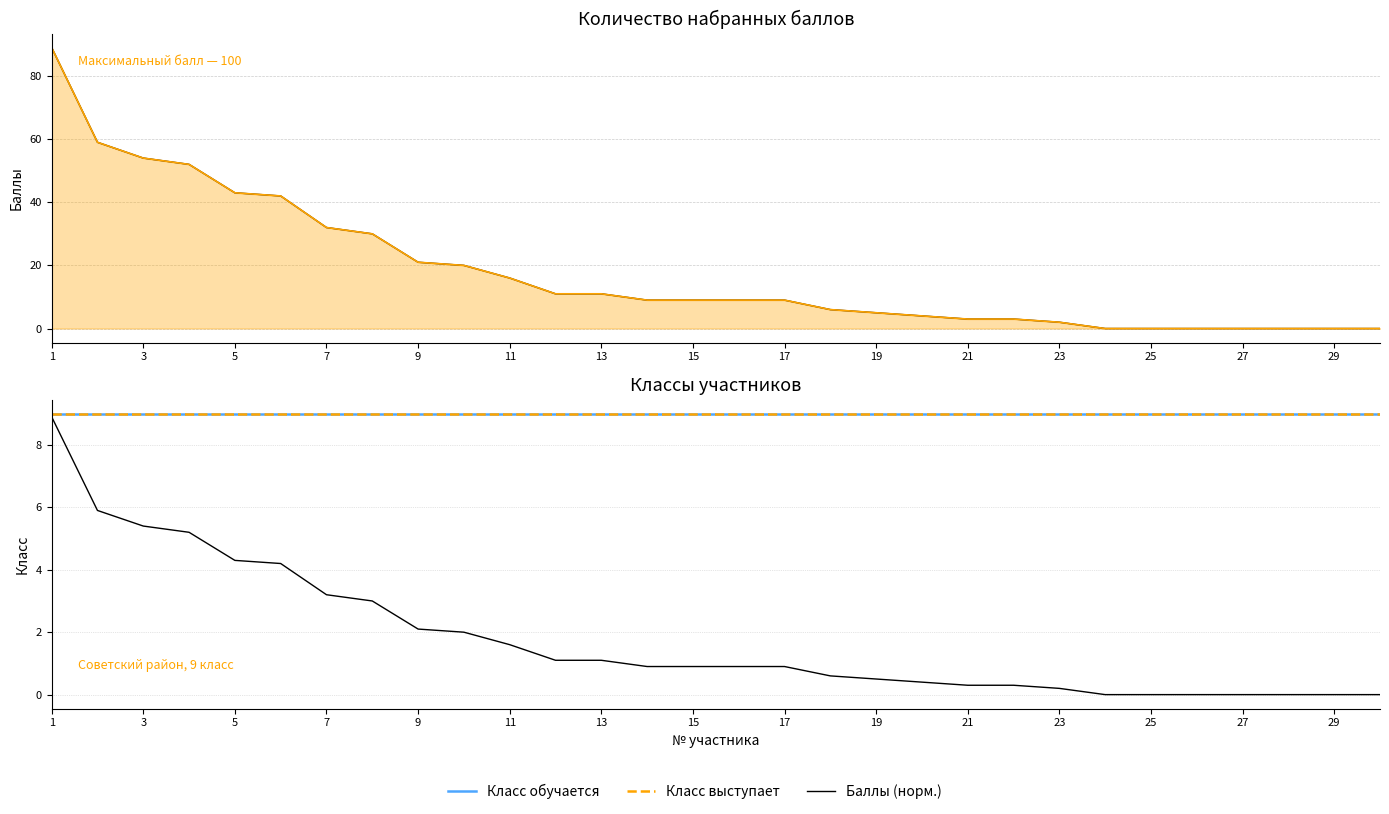

True or false: Количество набранных баллов and Класс выступает intersect in this chart.

False